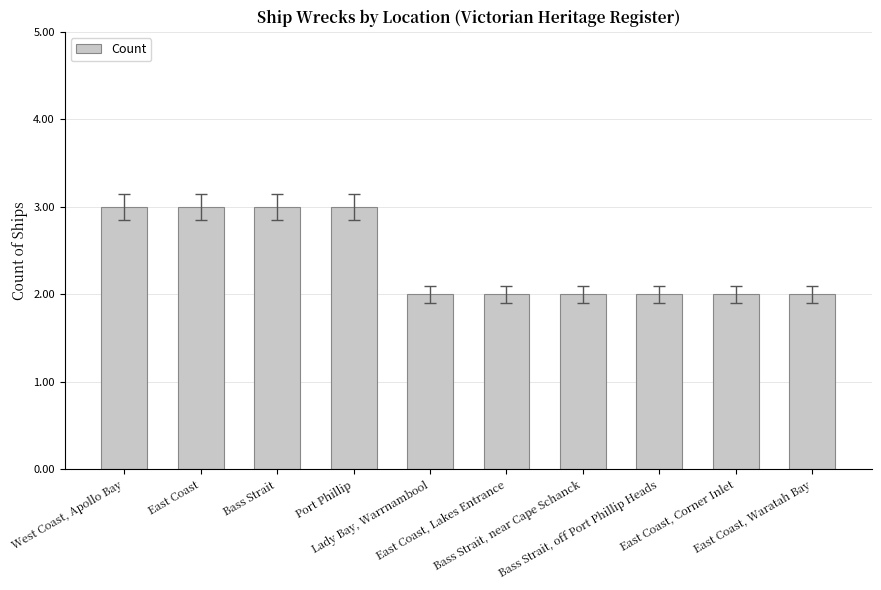

Does the chart contain any negative values?

No